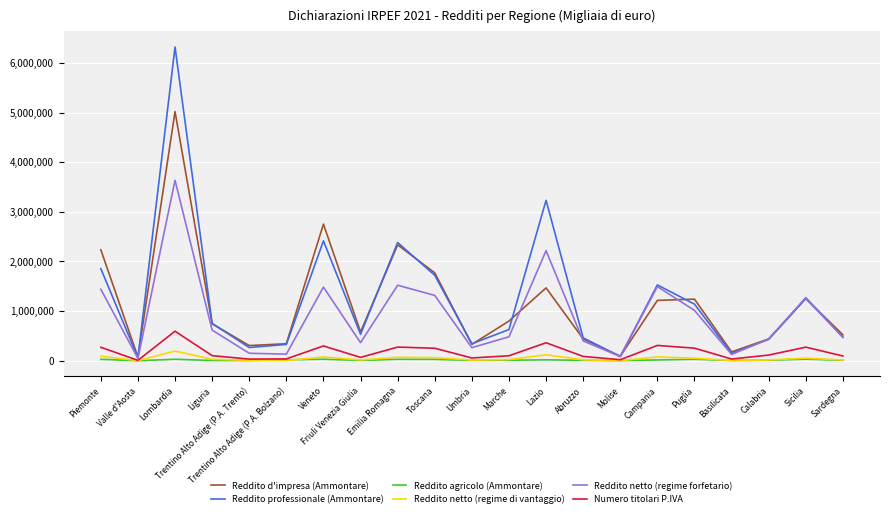

At which category does Reddito netto (regime di vantaggio) reach its first local valley?

Valle d'Aosta